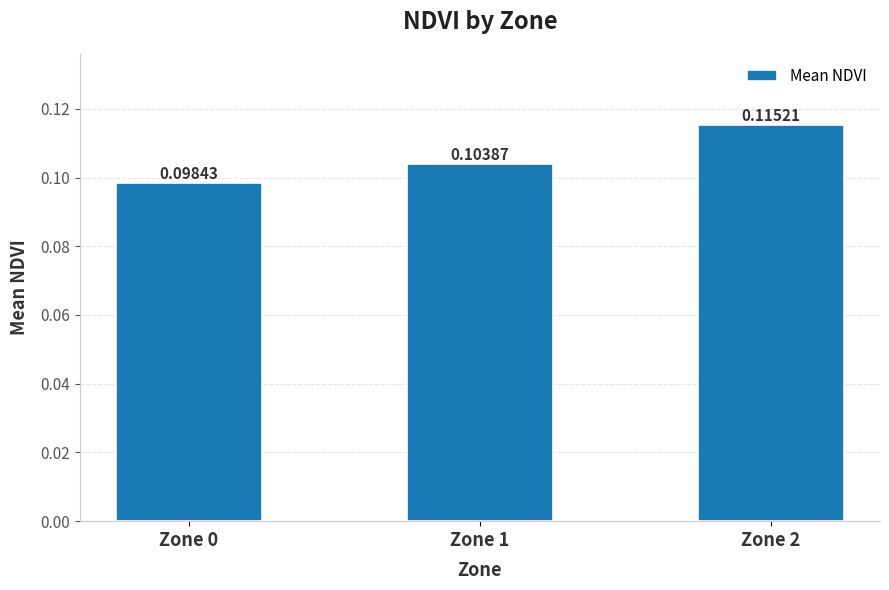

Rank the categories by value from lowest to highest.

Zone 0, Zone 1, Zone 2